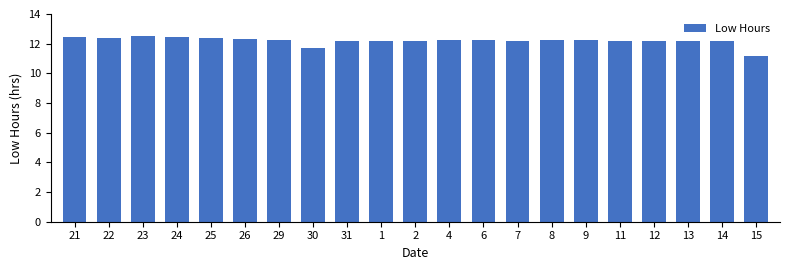

What position from the left is 29?

7